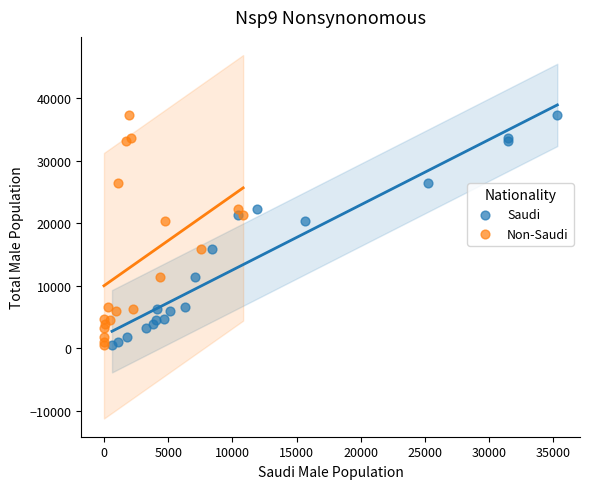

What are all the series names shown in the legend?

Saudi, Non-Saudi